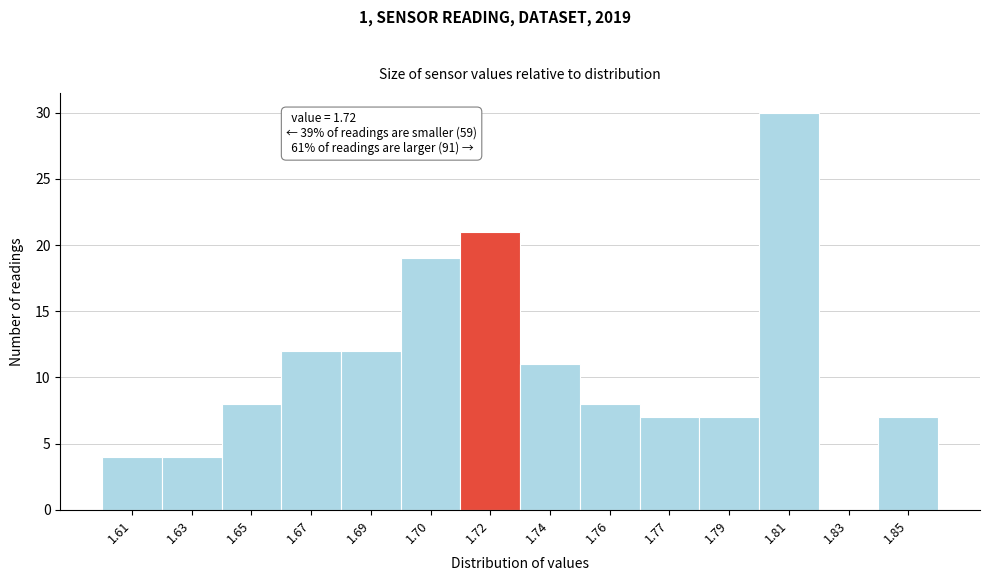

Reading left to right, transcribe all the data shown in this chart.

1.61=4	1.63=4	1.65=8	1.67=12	1.69=12	1.70=19	1.72=21	1.74=11	1.76=8	1.77=7	1.79=7	1.81=30	1.83=0	1.85=7